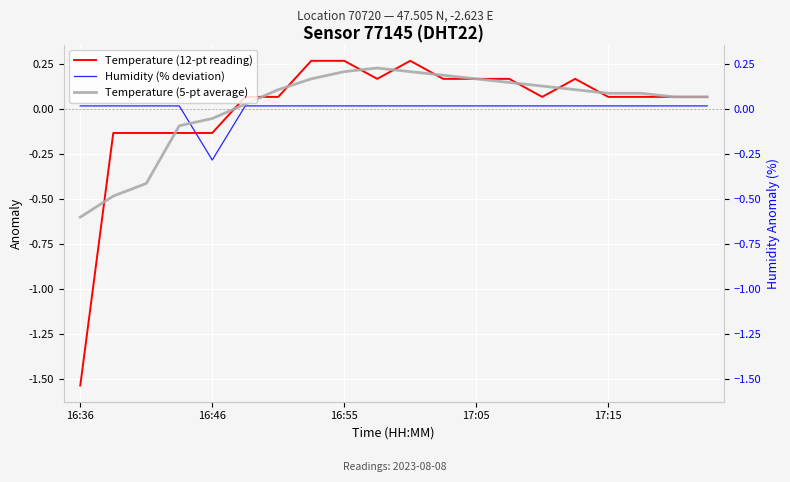

How many values in Temperature (5-pt average) are above zero?

15